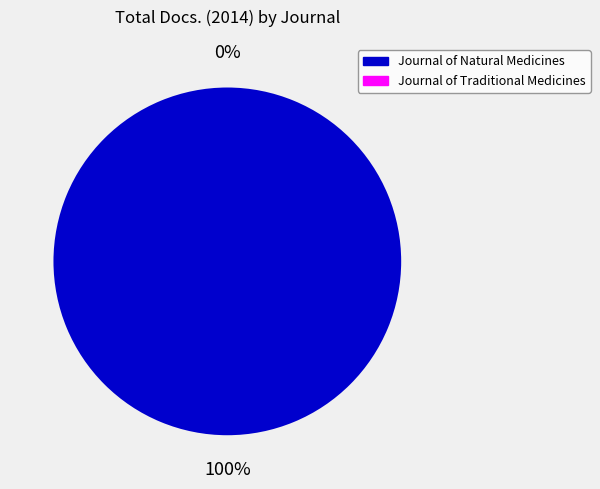

What is the smallest slice in the pie chart?

Journal of Traditional Medicines